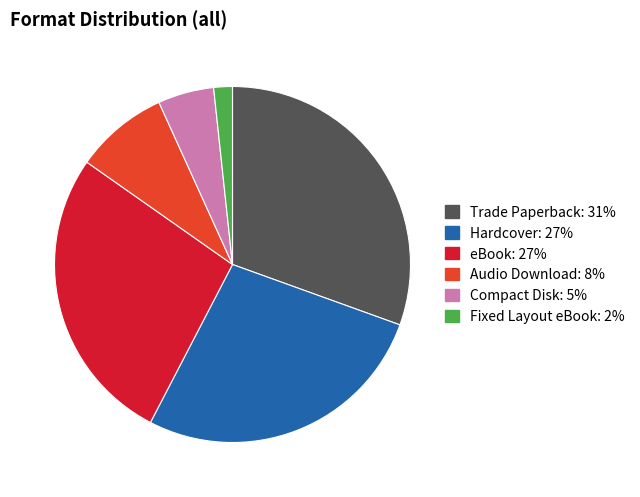

Which category has the biggest portion of the pie?

Trade Paperback